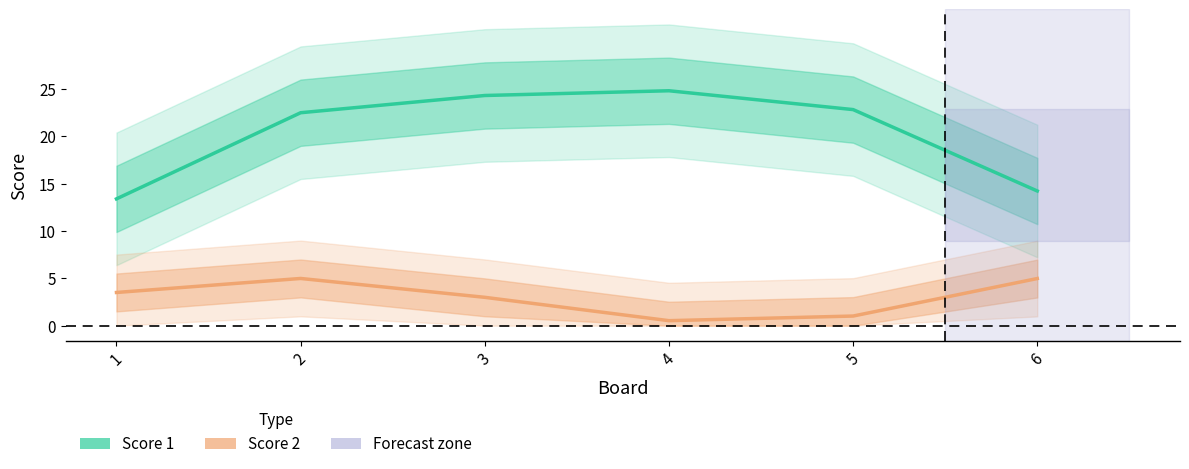

Reading right to left, transcribe all the data shown in this chart.

Score 1: 14.2	22.8	24.8	24.3	22.5	13.4
Score 2: 5.0	1.0	0.5	3.0	5.0	3.5